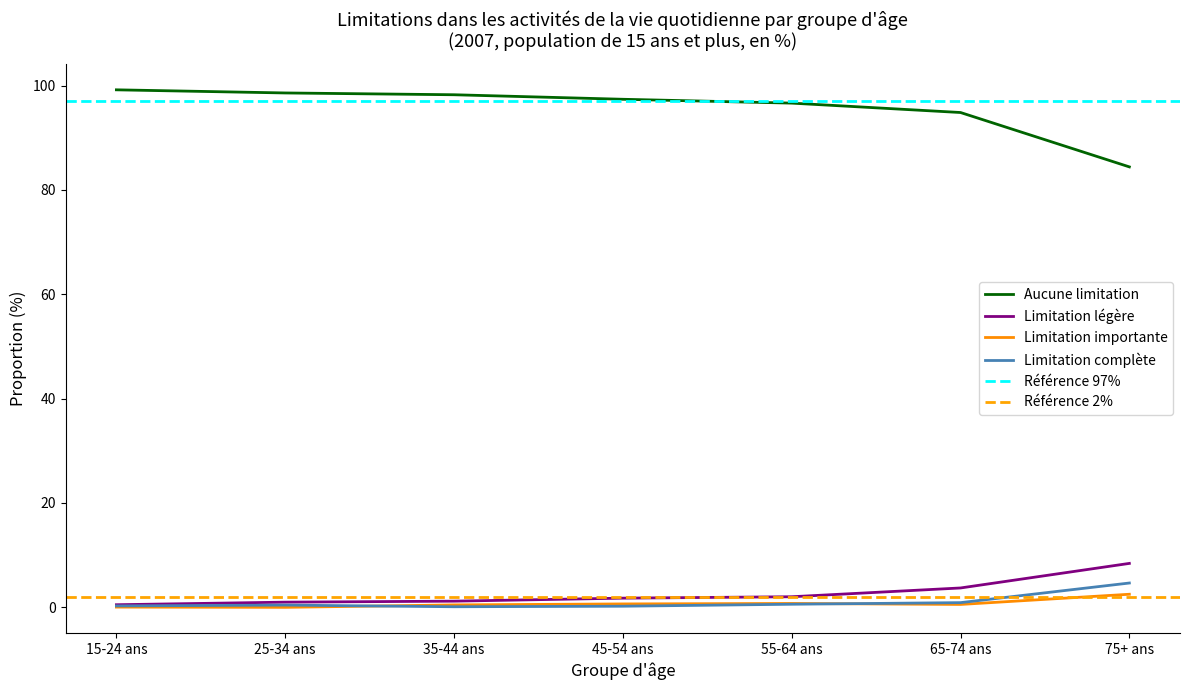

At which category does Limitation importante reach its first local valley?

25-34 ans